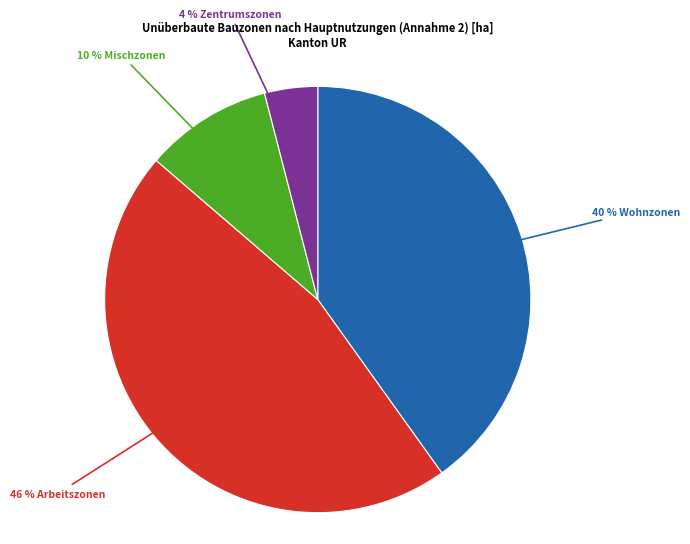

To the nearest percent, what is the average slice percentage?

25%